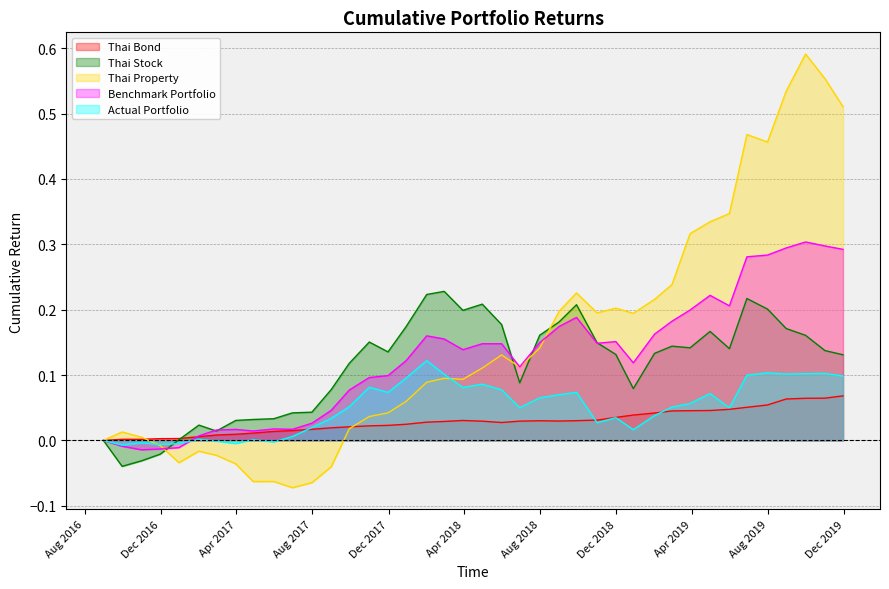

How many intersections are there between Actual Portfolio and Benchmark Portfolio?

1